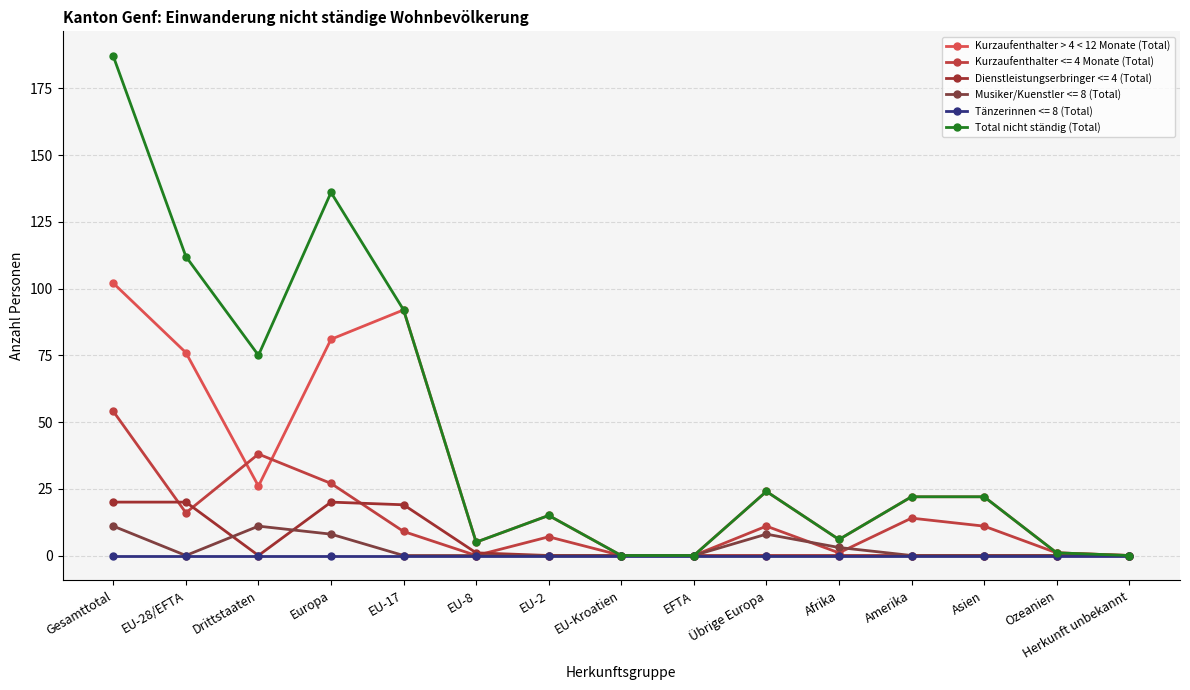

How many distinct data groups are displayed?

6